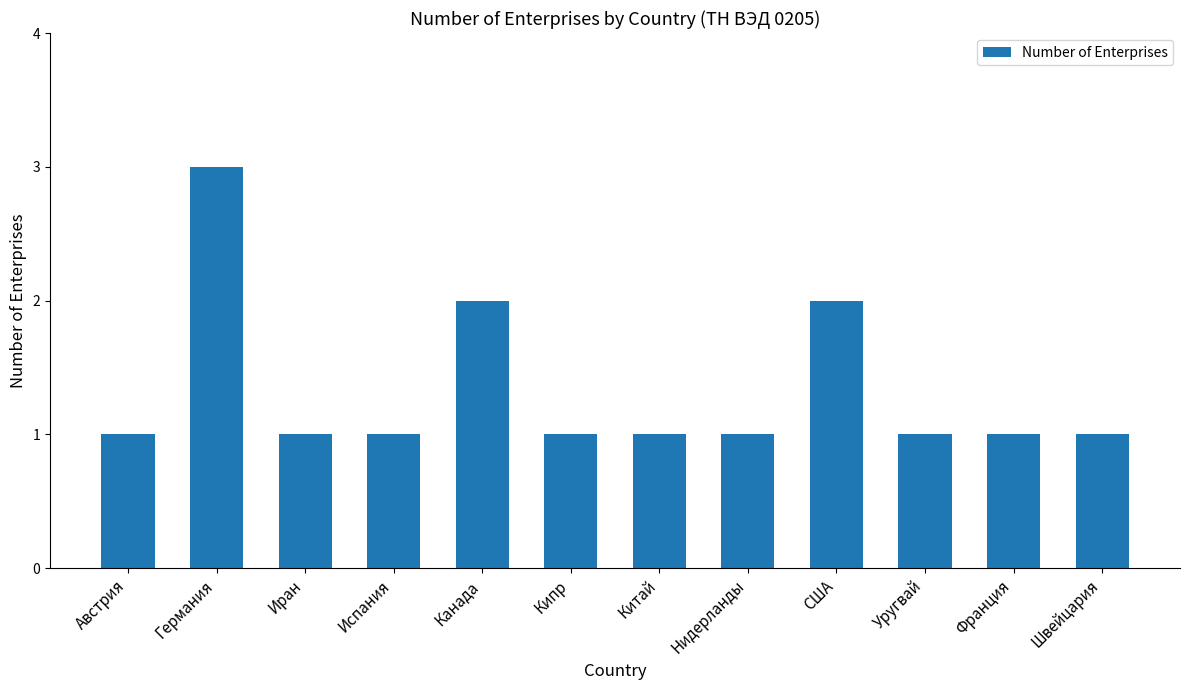

What is the value of the 1st bar from the left?

1